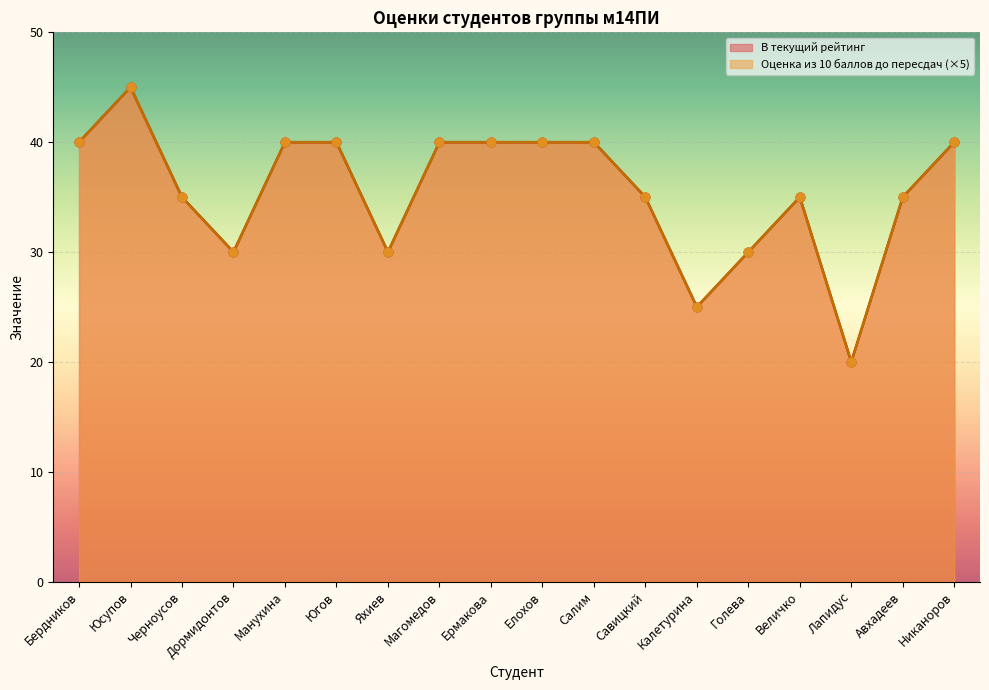

Which series has the largest total across all categories?

Оценка из 10 баллов до пересдач